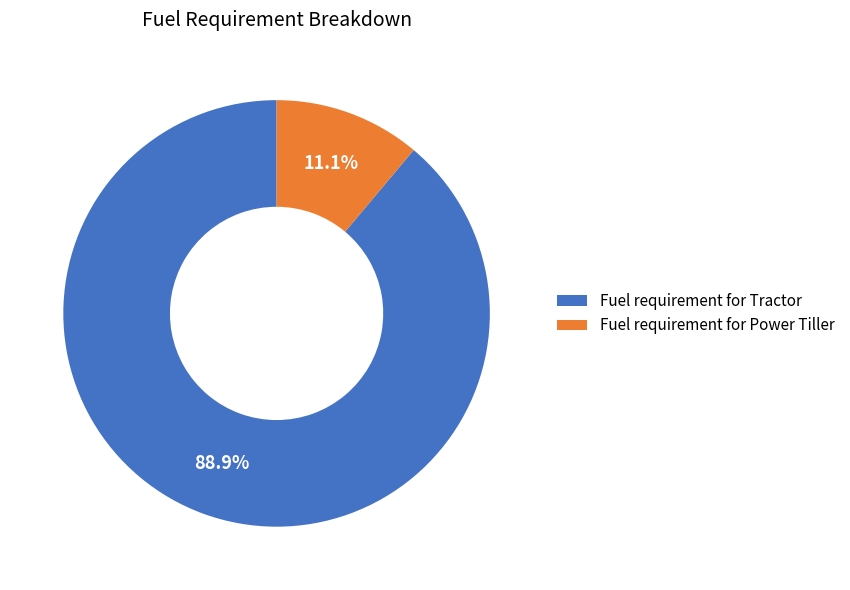

Rank the categories by value from lowest to highest.

Fuel requirement for Power Tiller, Fuel requirement for Tractor